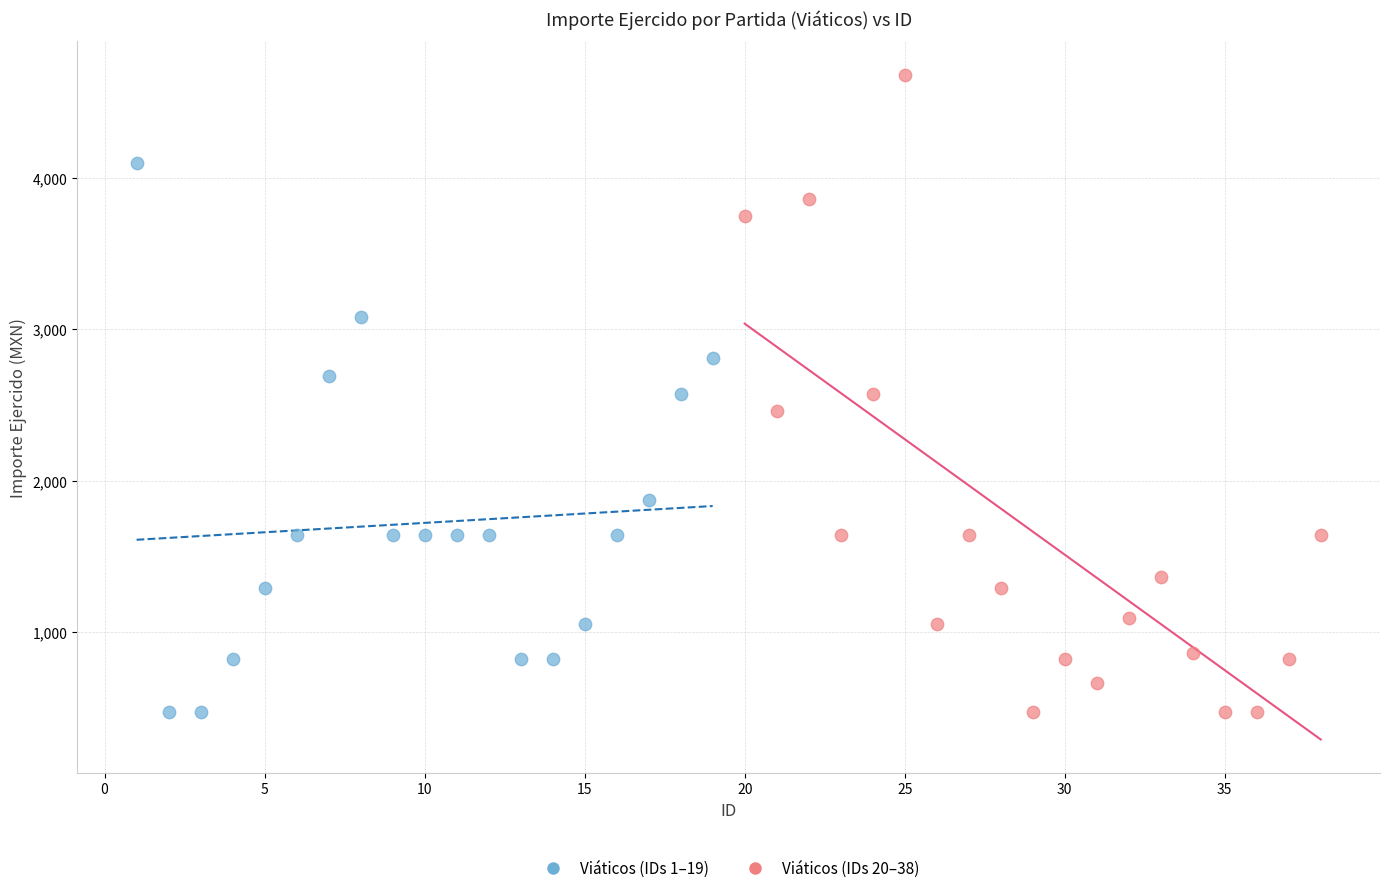

Which series contains the highest Y value?

Viáticos (IDs 20–38)